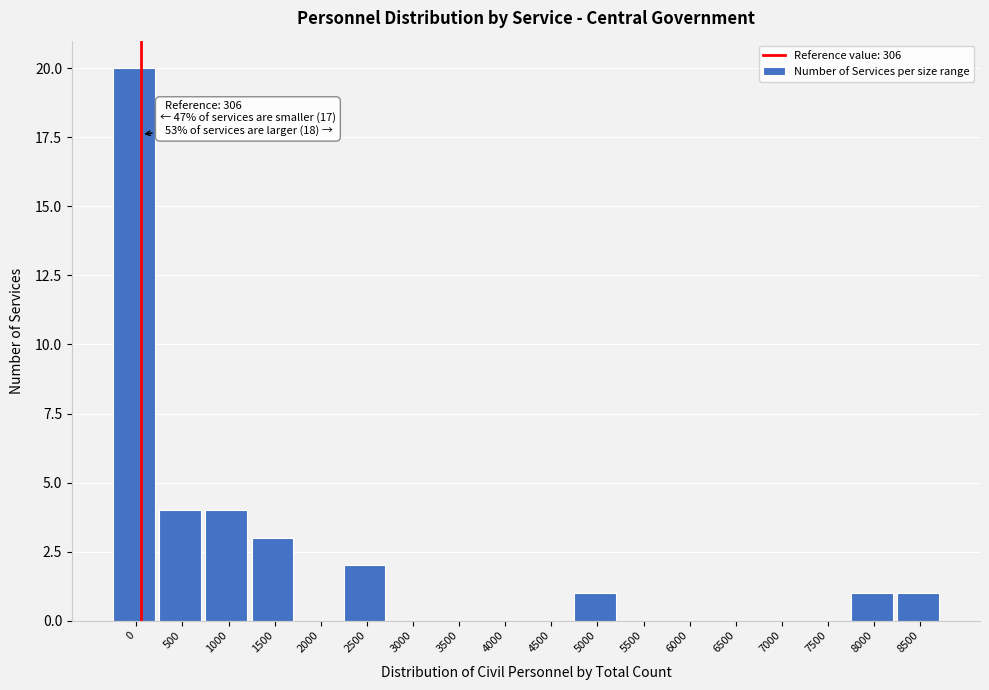

Reading right to left, transcribe all the data shown in this chart.

8500=1	8000=1	7500=0	7000=0	6500=0	6000=0	5500=0	5000=1	4500=0	4000=0	3500=0	3000=0	2500=2	2000=0	1500=3	1000=4	500=4	0=20